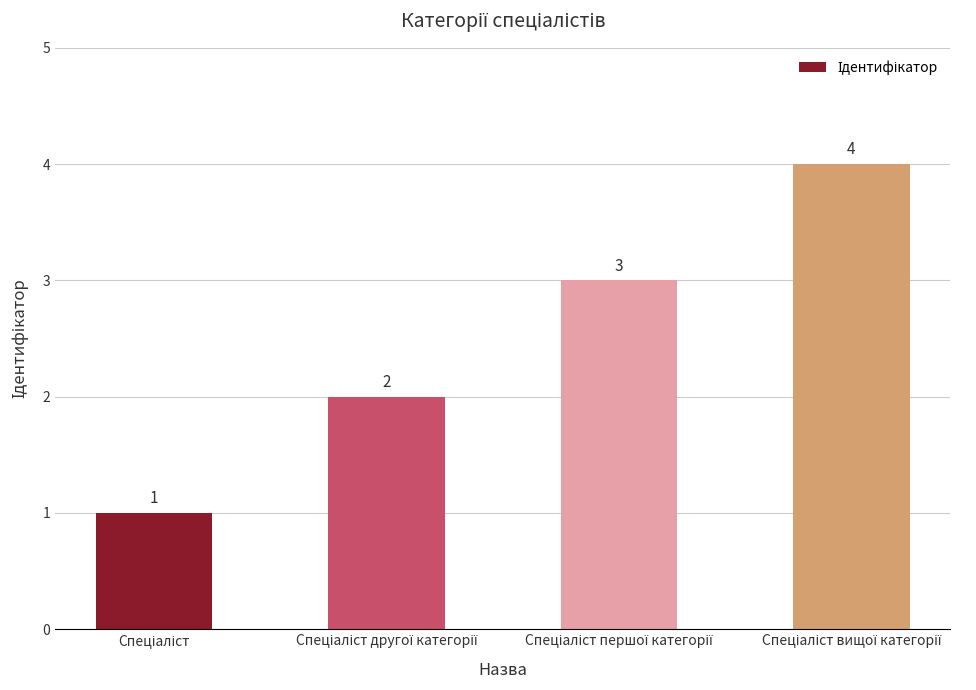

What is the greatest value displayed?

4